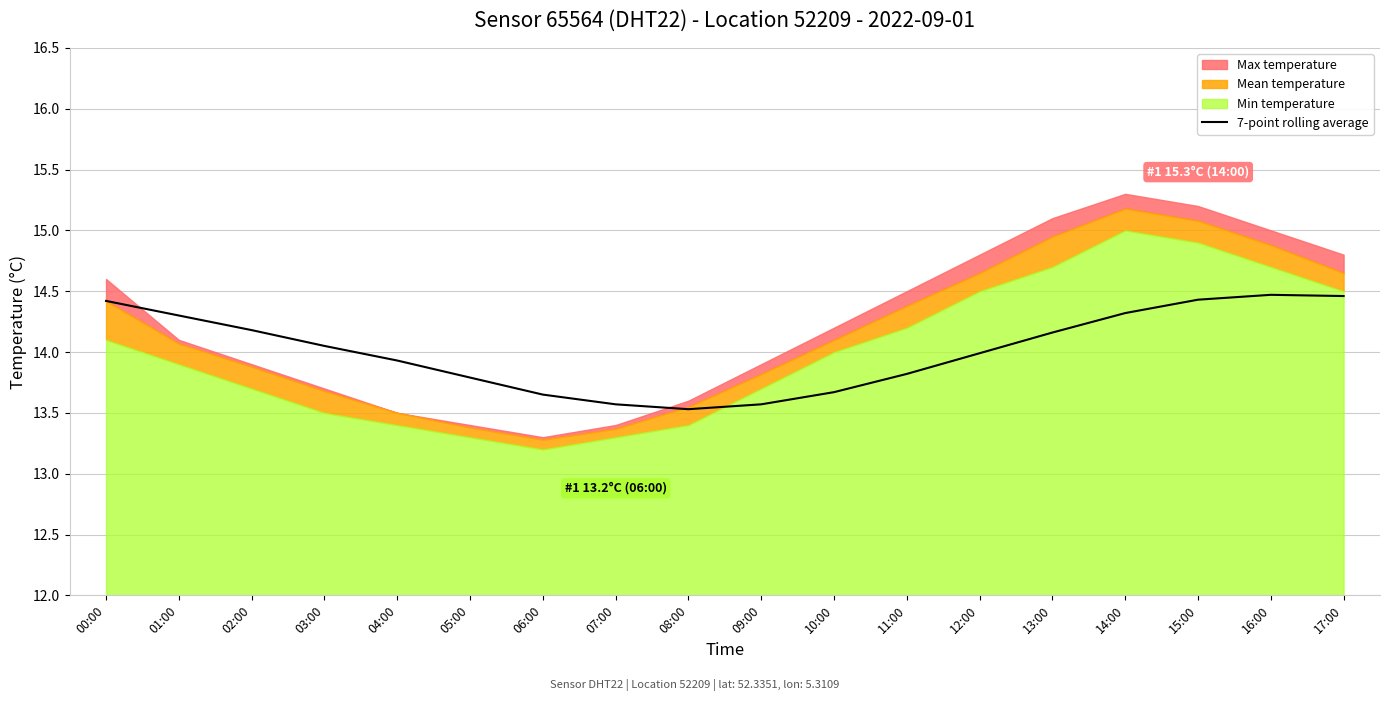

The chart shows a value of 23.8 at 14:00. True or false?

False